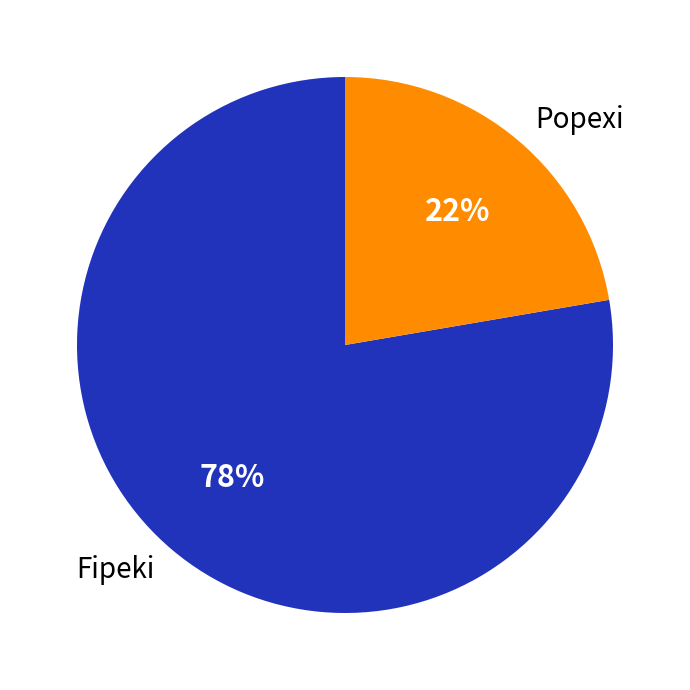

To the nearest percent, what is the combined percentage of Fipeki and Popexi?

100%